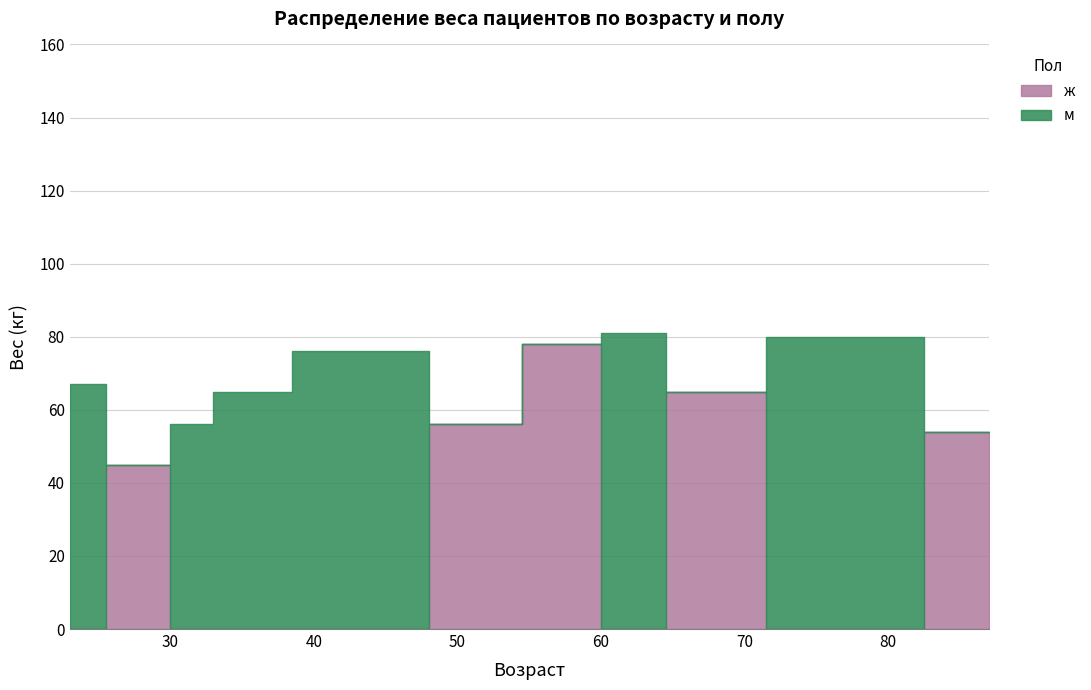

At Сидоров(23), list the series in order from largest to smallest.

ж, м